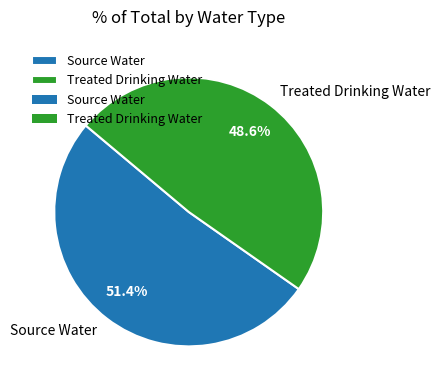

What is the ratio of the value at Source Water to the value at Treated Drinking Water?

1.1